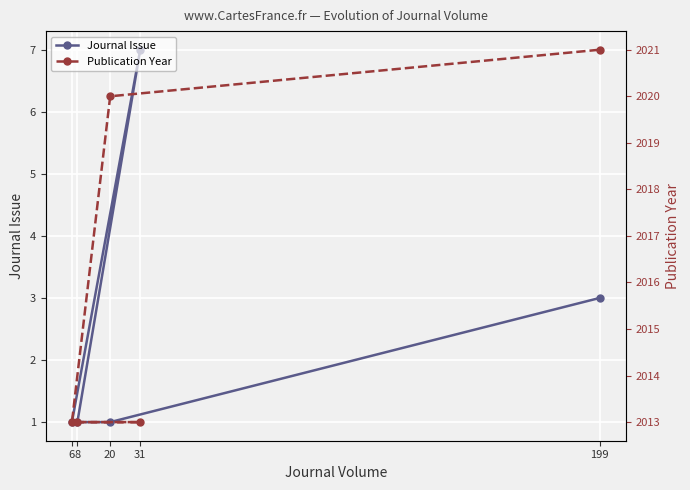

What is the label of the 4th point from the left?

20